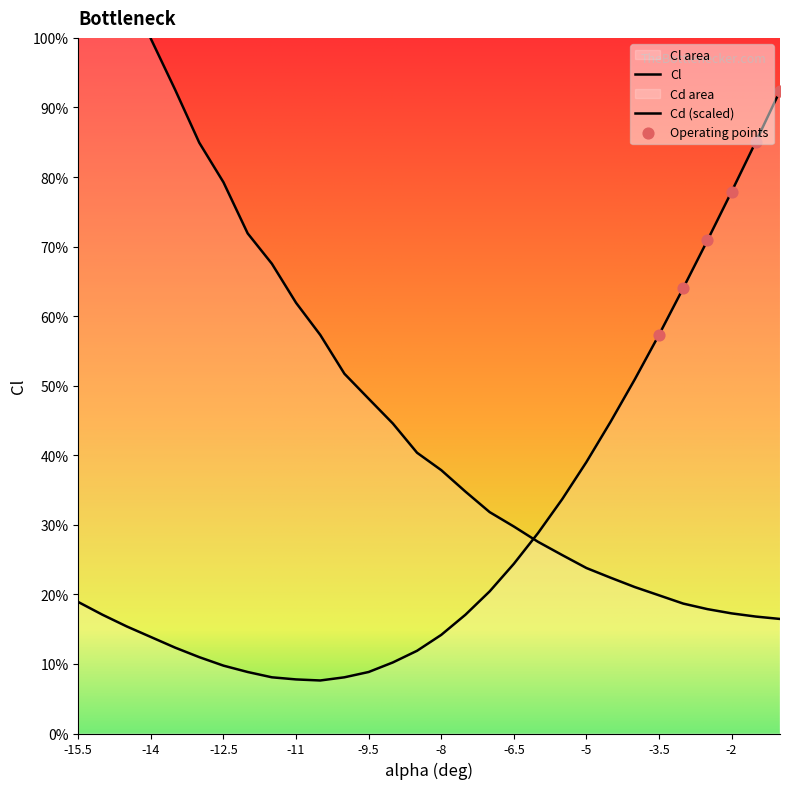

At which category is the sum across all series the highest?

-15.5